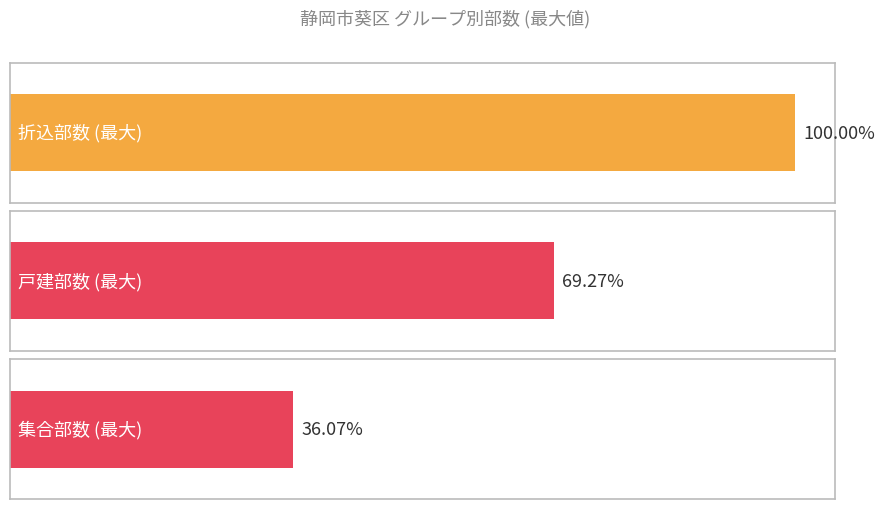

True or false: 集合部数 has a value of 1477 at 6.

False